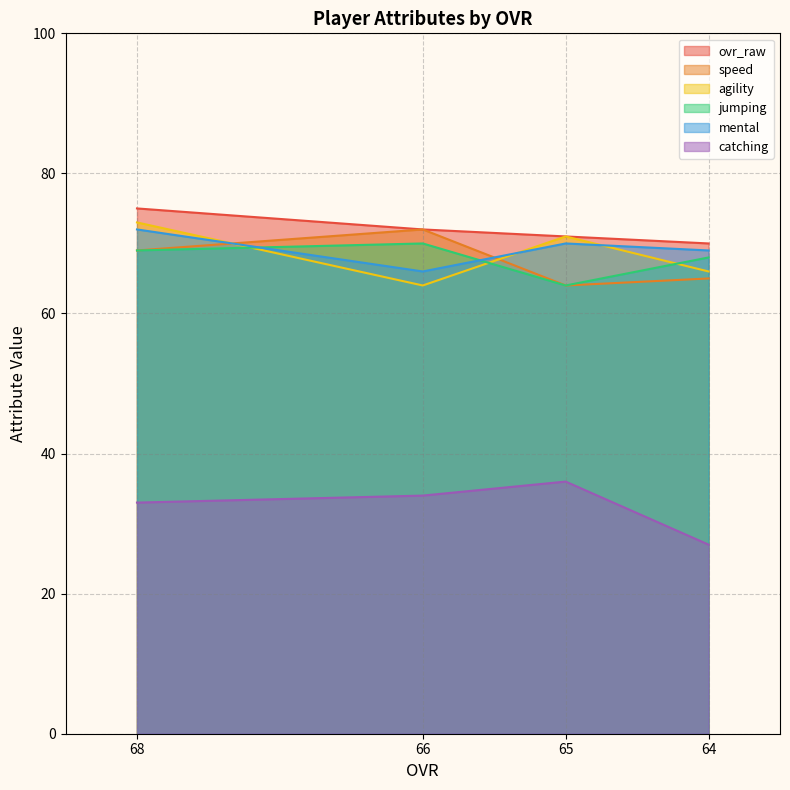

Is it true that agility equals 66 at 64?

True